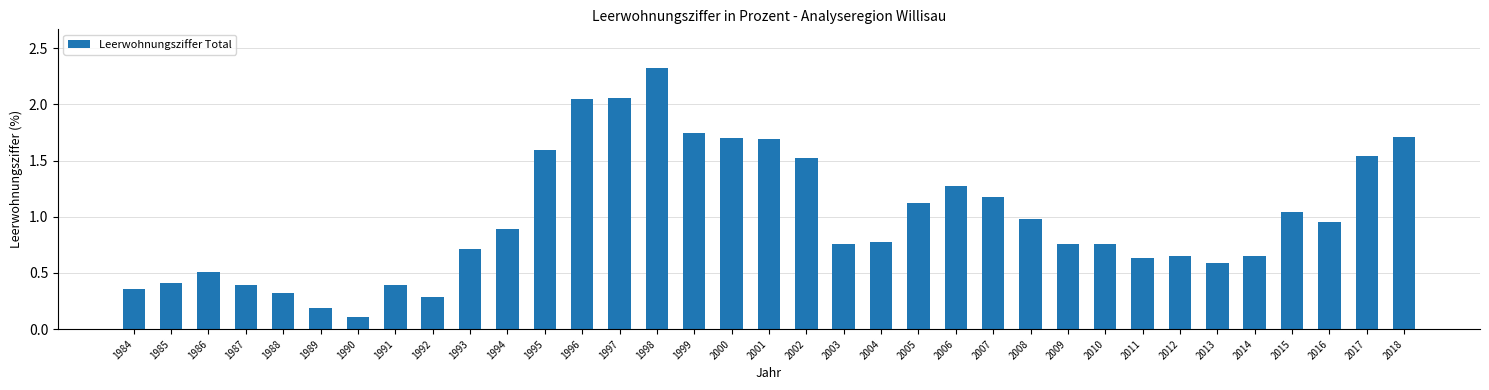

What is the sum of all values?

34.6